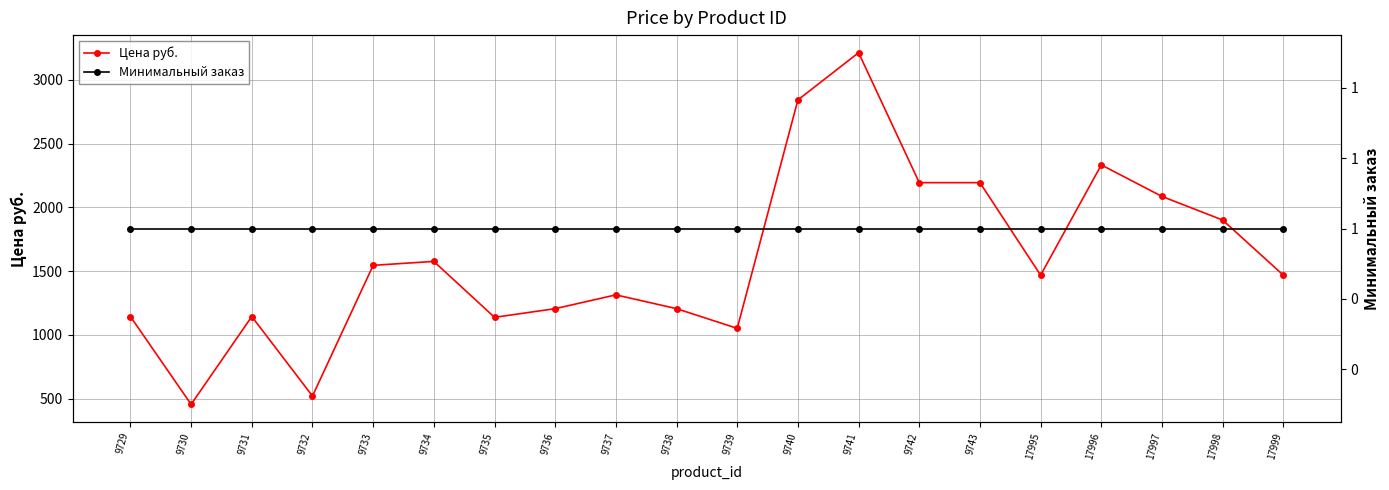

True or false: Минимальный заказ and Цена руб. intersect in this chart.

False